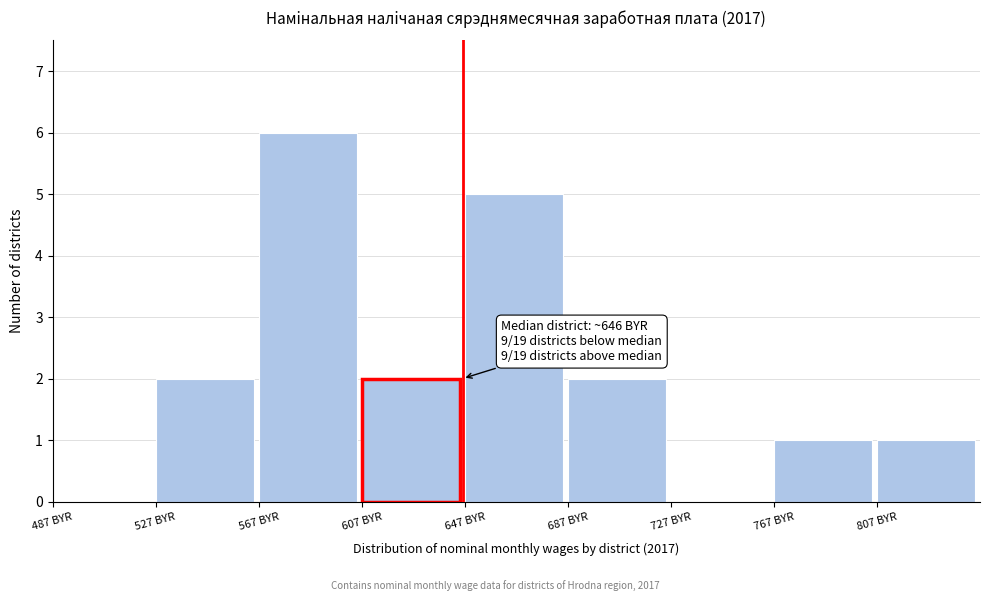

Over which range of the x-axis is the bar tallest?

567 to 607